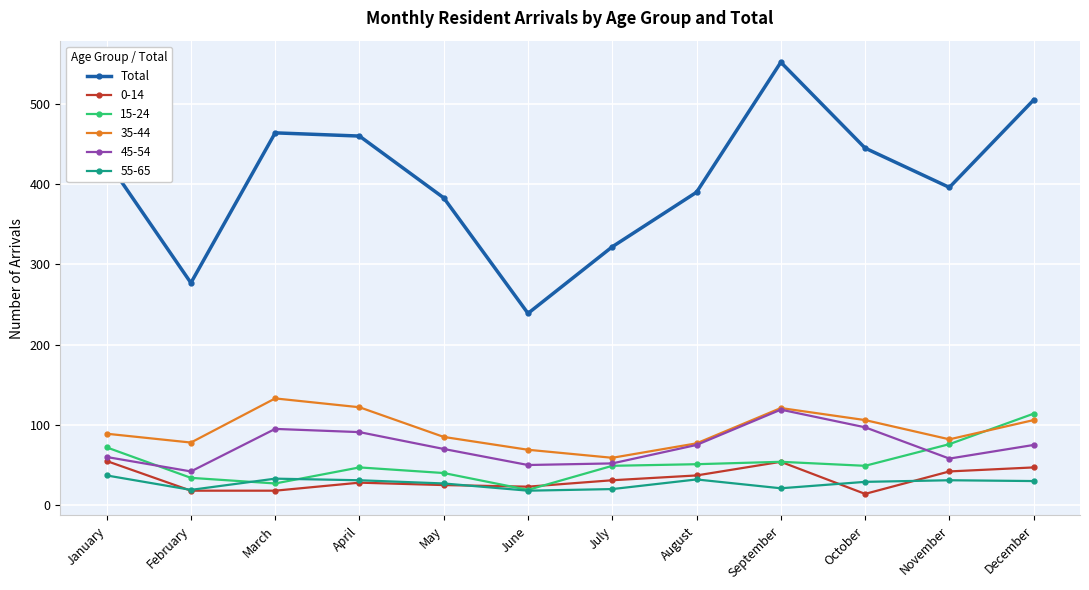

Does the chart have visible grid lines?

Yes